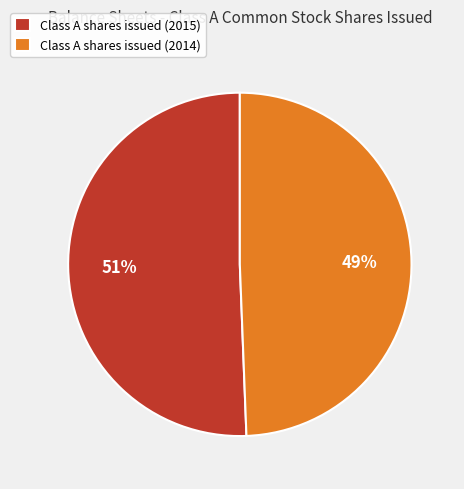

Count the number of slices in the pie.

2